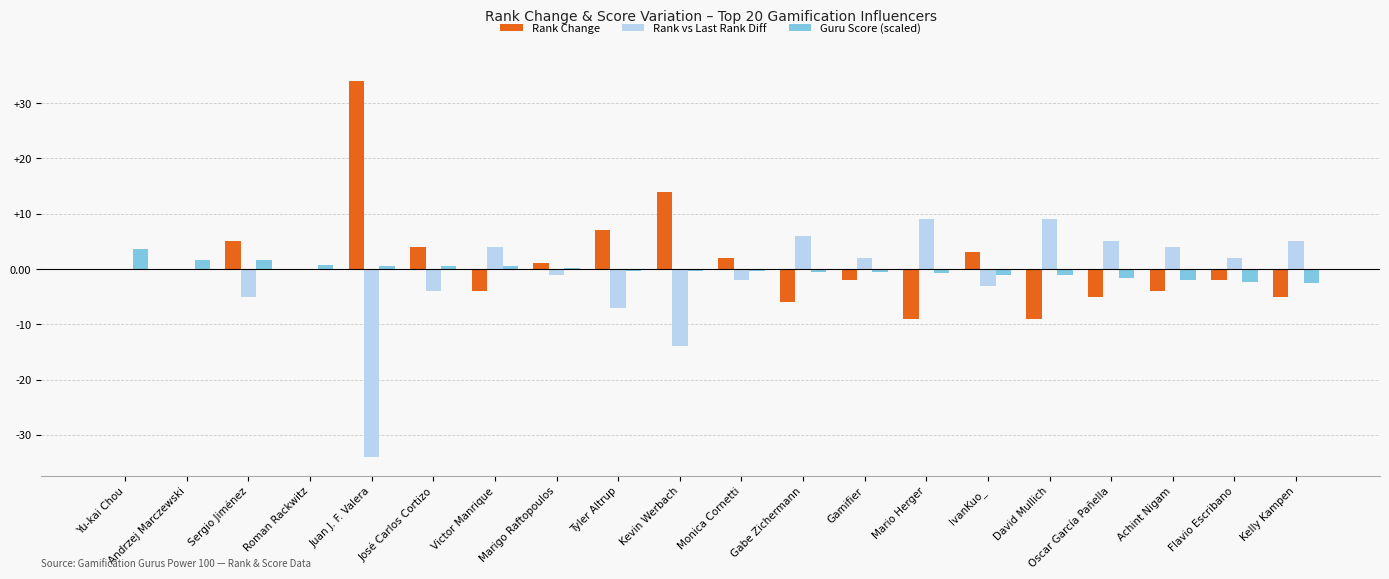

The value of Rank vs Last Rank Diff at Tyler Altrup is -7.0. True or false?

True